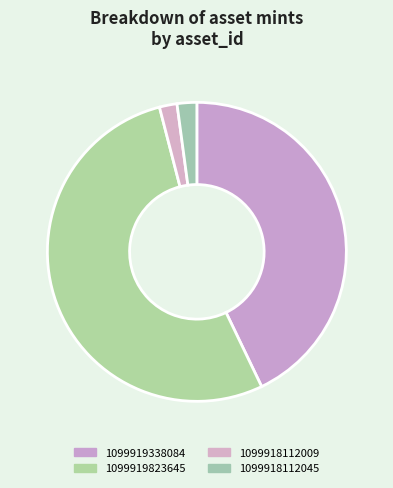

How many segments does this pie chart have?

4